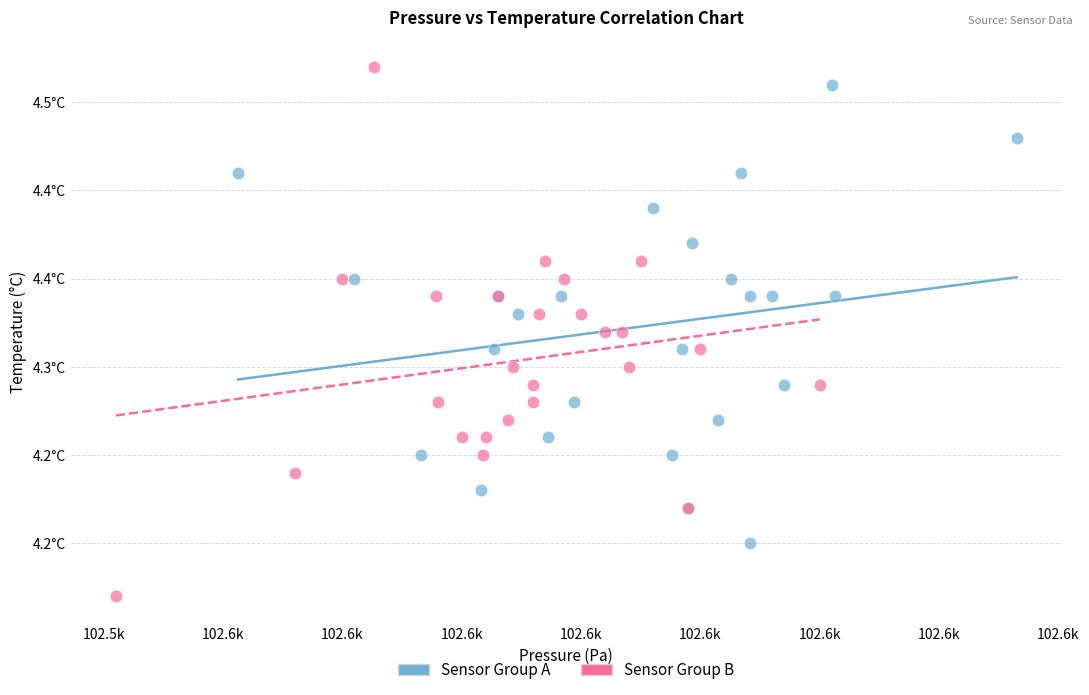

Which series has the largest Y range (max minus min)?

Sensor Group B